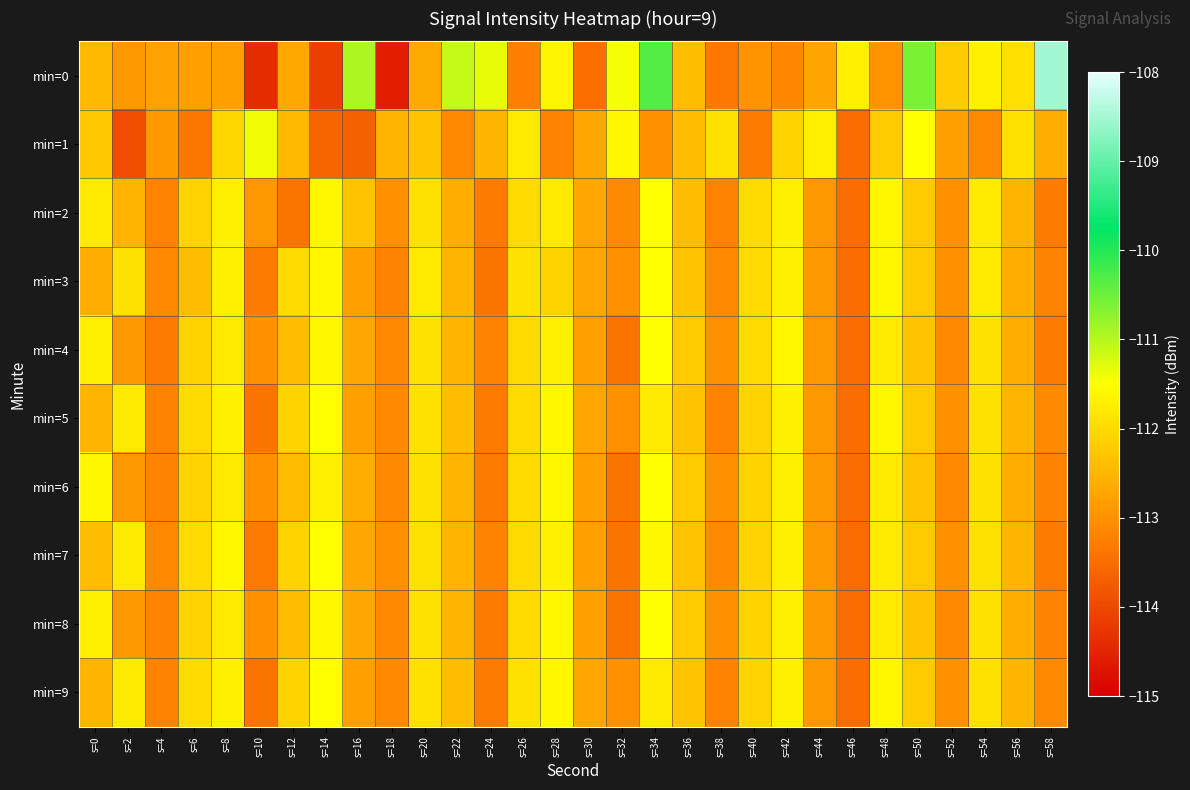

At which category is the sum across all series the highest?

s=34